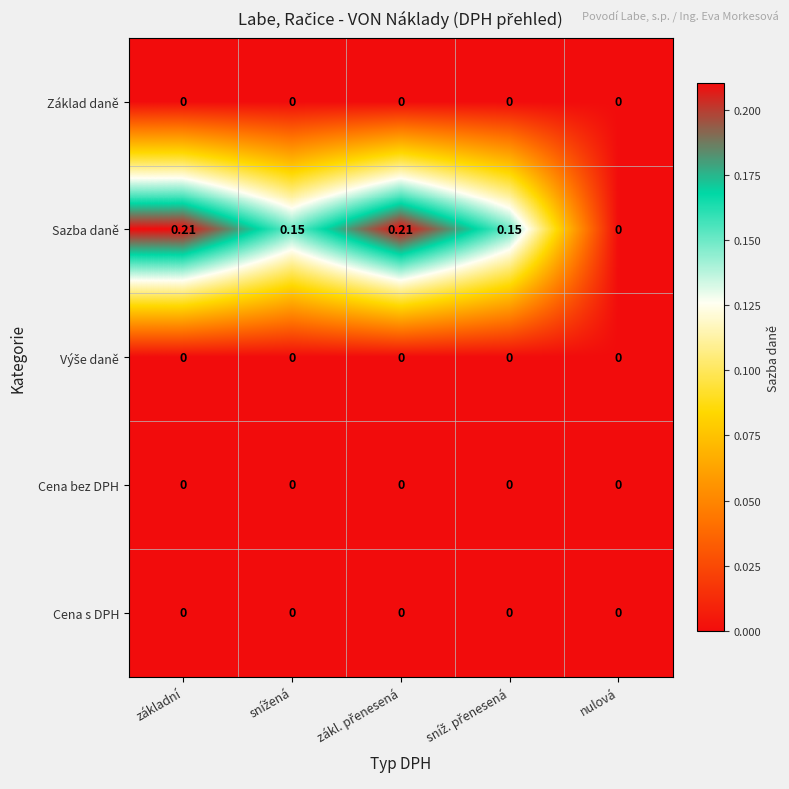

Which series has the largest total across all categories?

Sazba daně